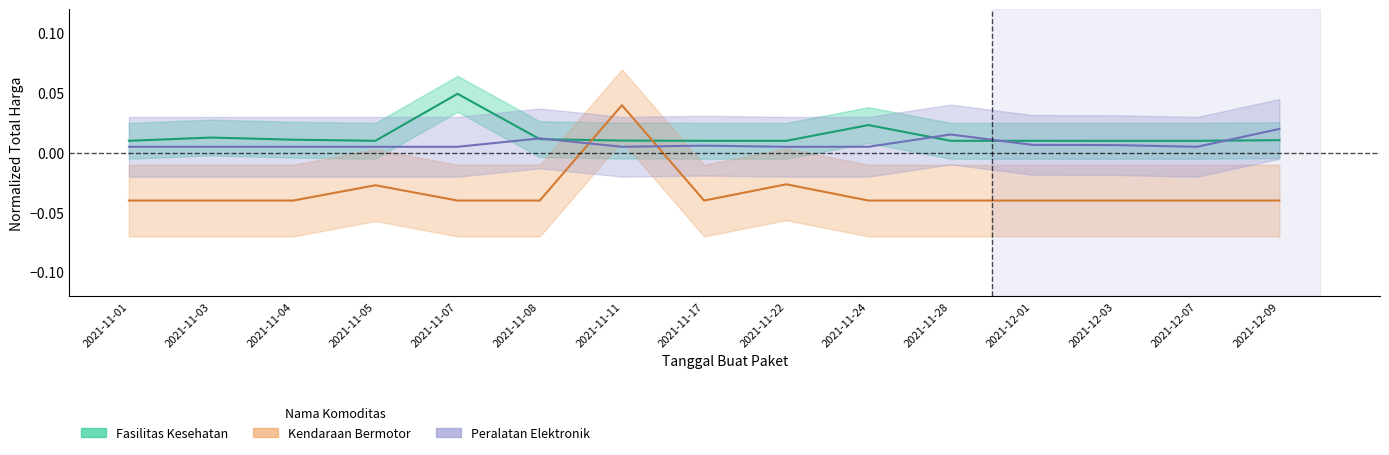

How many times do Kendaraan Bermotor and Fasilitas Kesehatan cross each other?

2